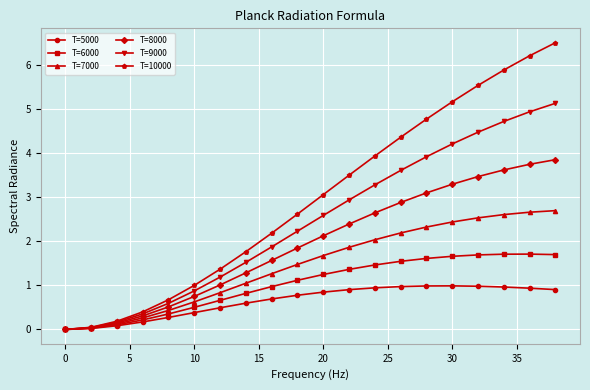

What is the value of the T=10000 point at the 15th from the left?

4.8